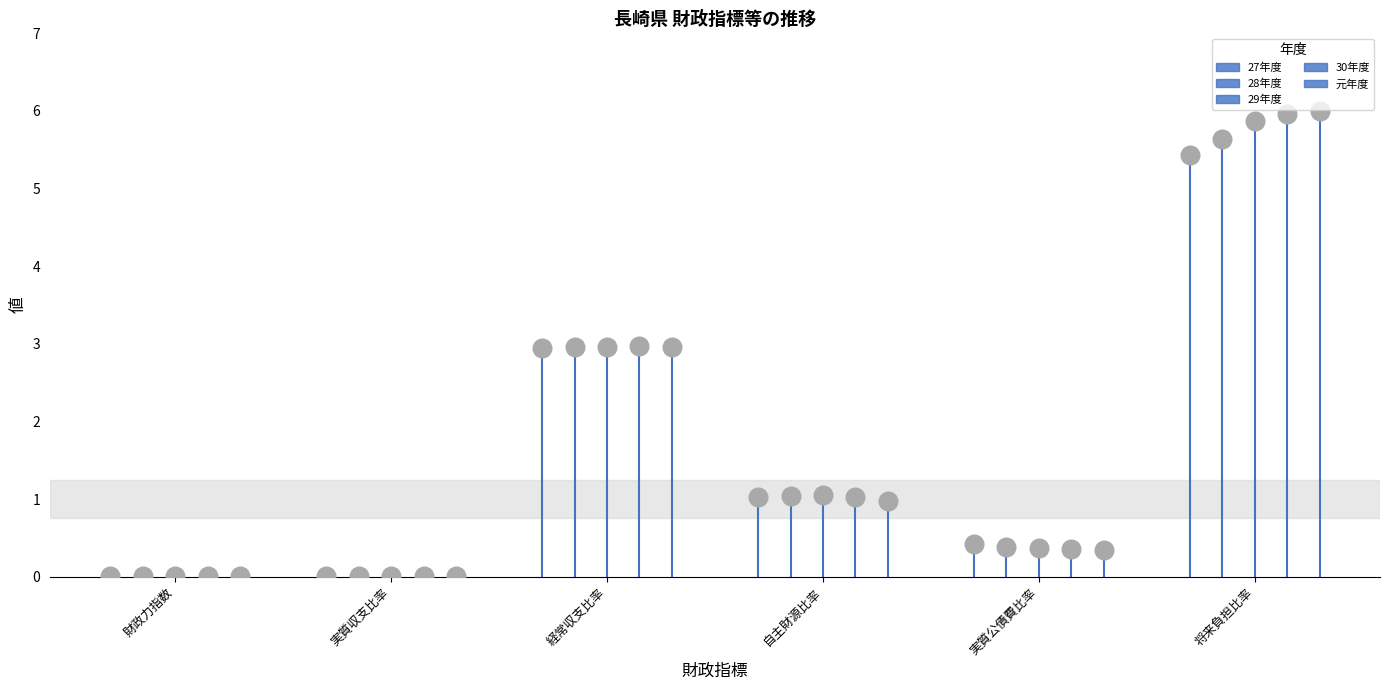

Which series reaches the maximum Y coordinate?

元年度